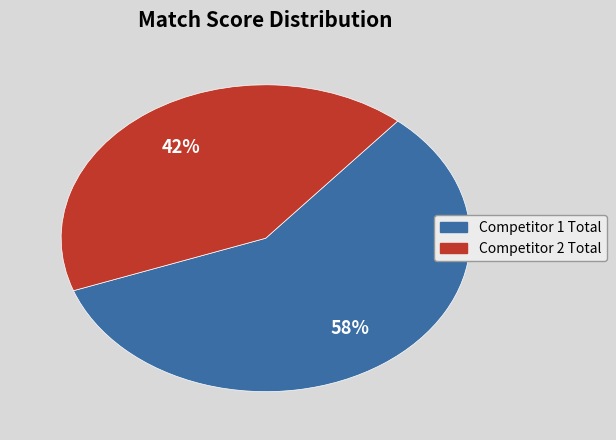

Combined, do Competitor 1 Total and Competitor 2 Total account for over 50%?

Yes